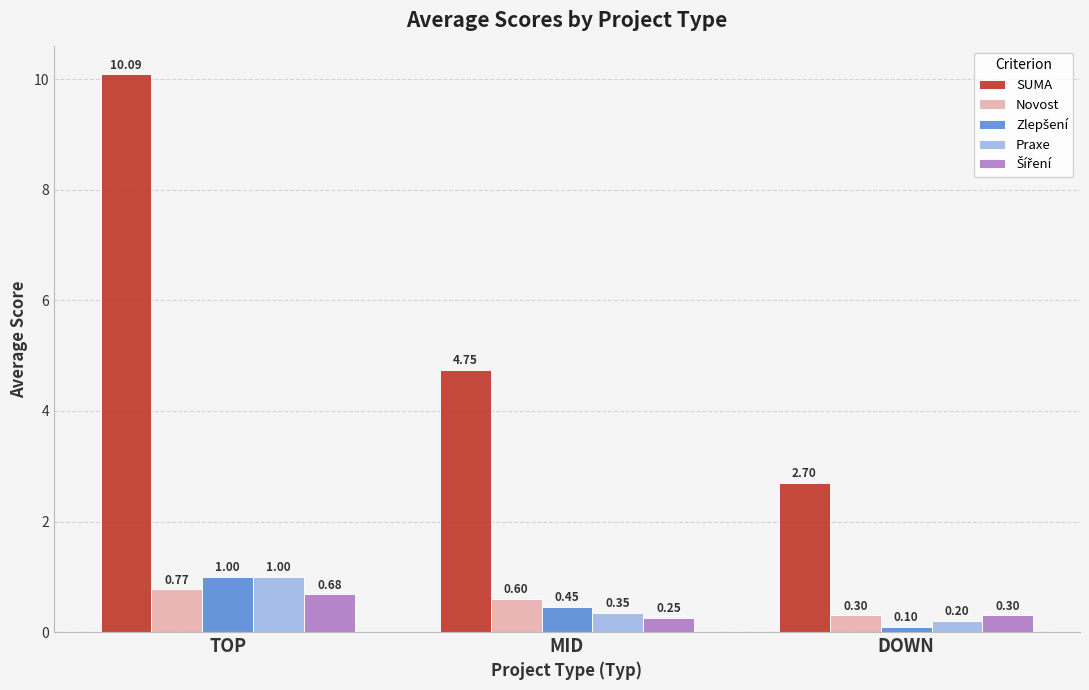

What is the difference between the highest and lowest values at DOWN?

2.6